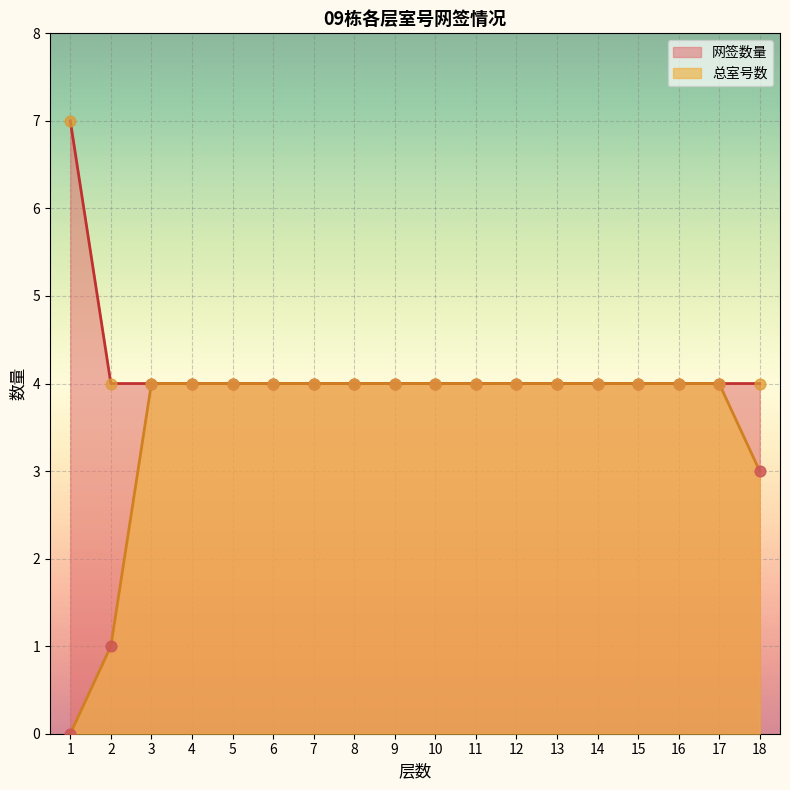

Which series has the largest Y range (max minus min)?

网签数量